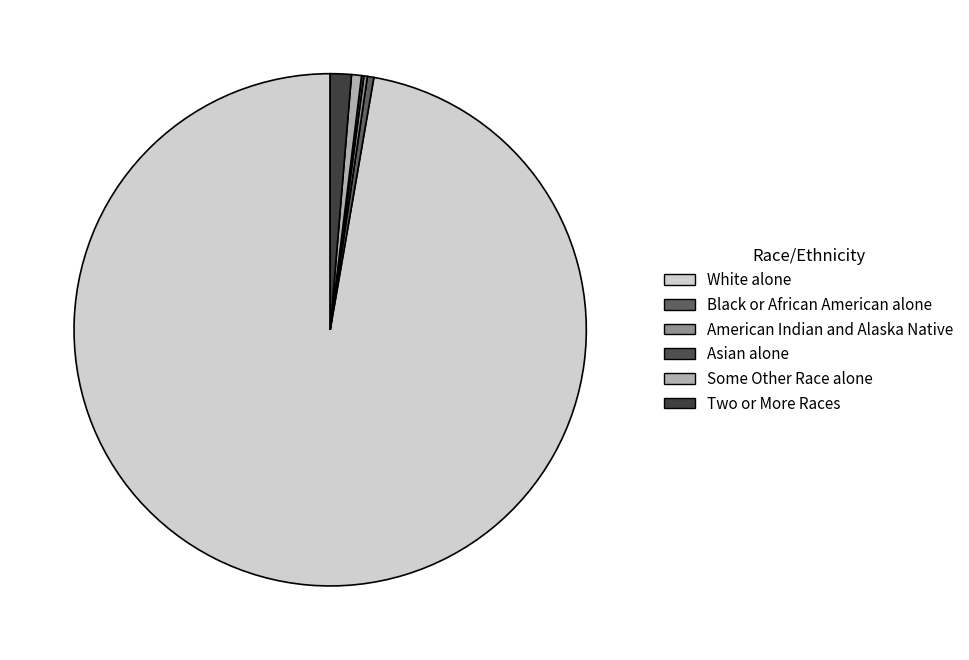

Does any single category account for the majority?

Yes